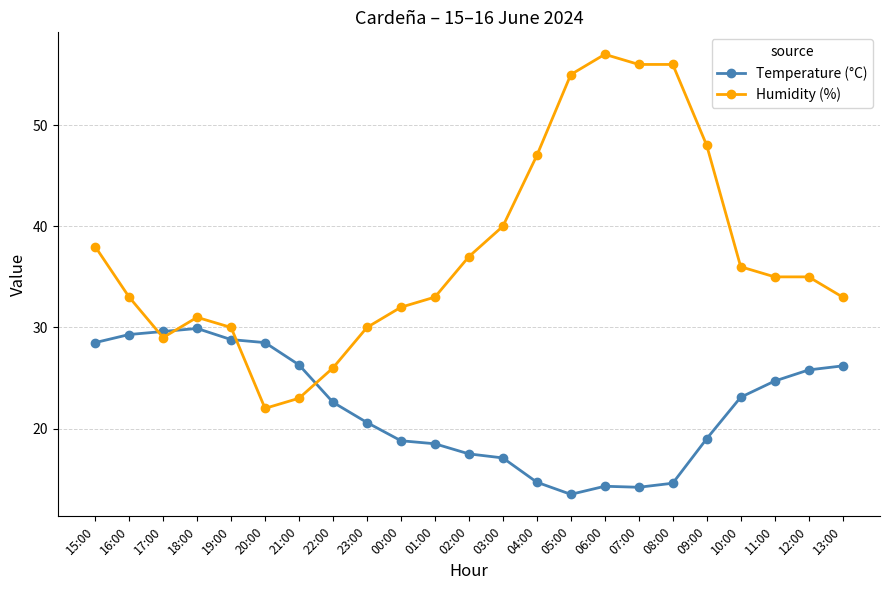

What is the minimum value shown in the chart?

13.5